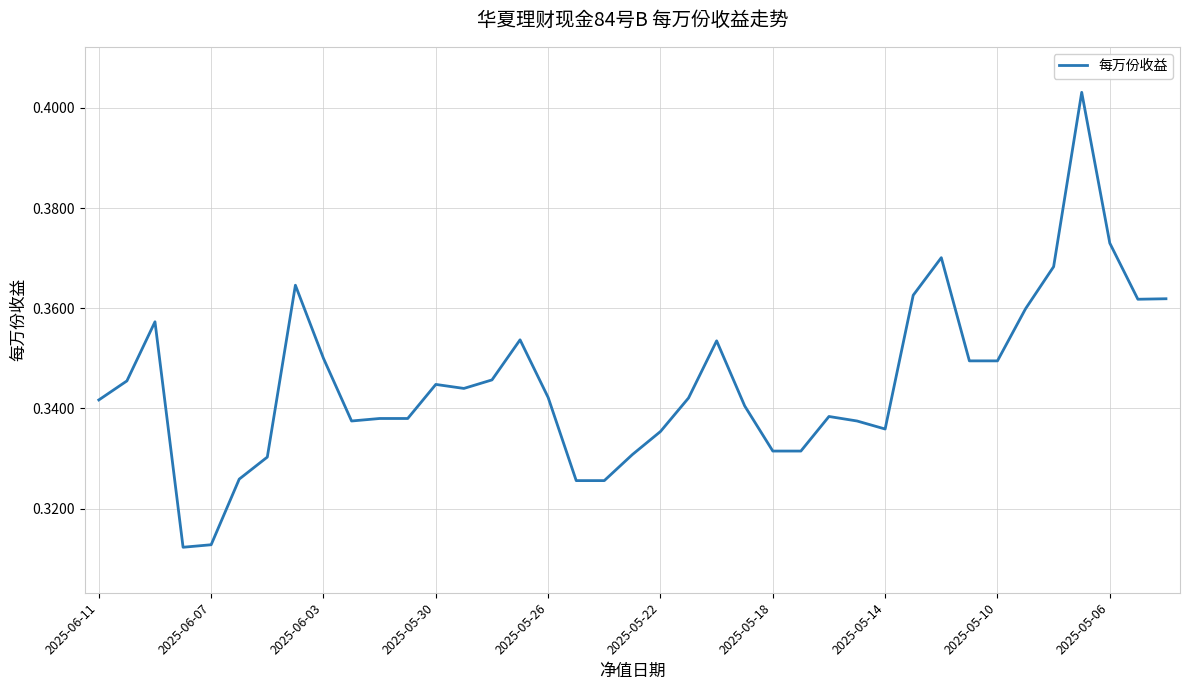

The chart shows a value of 0.6 at 2025-05-14. True or false?

False